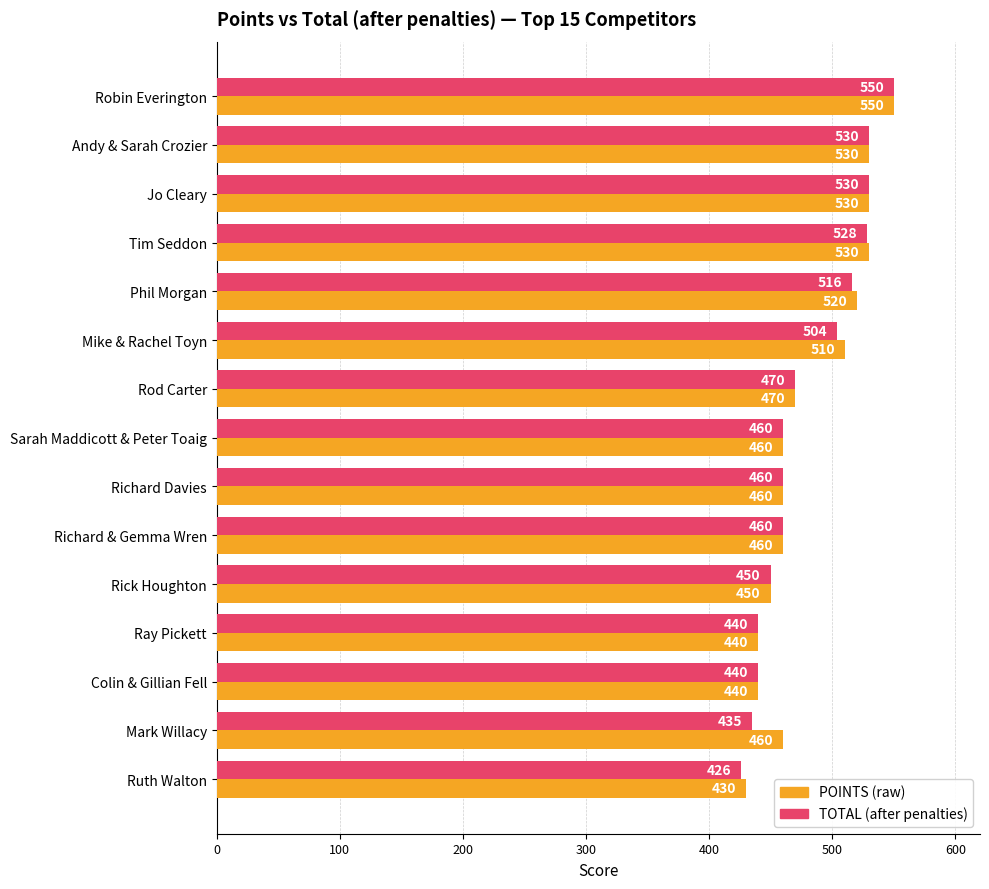

Which label corresponds to the smallest value in the chart?

Ruth Walton